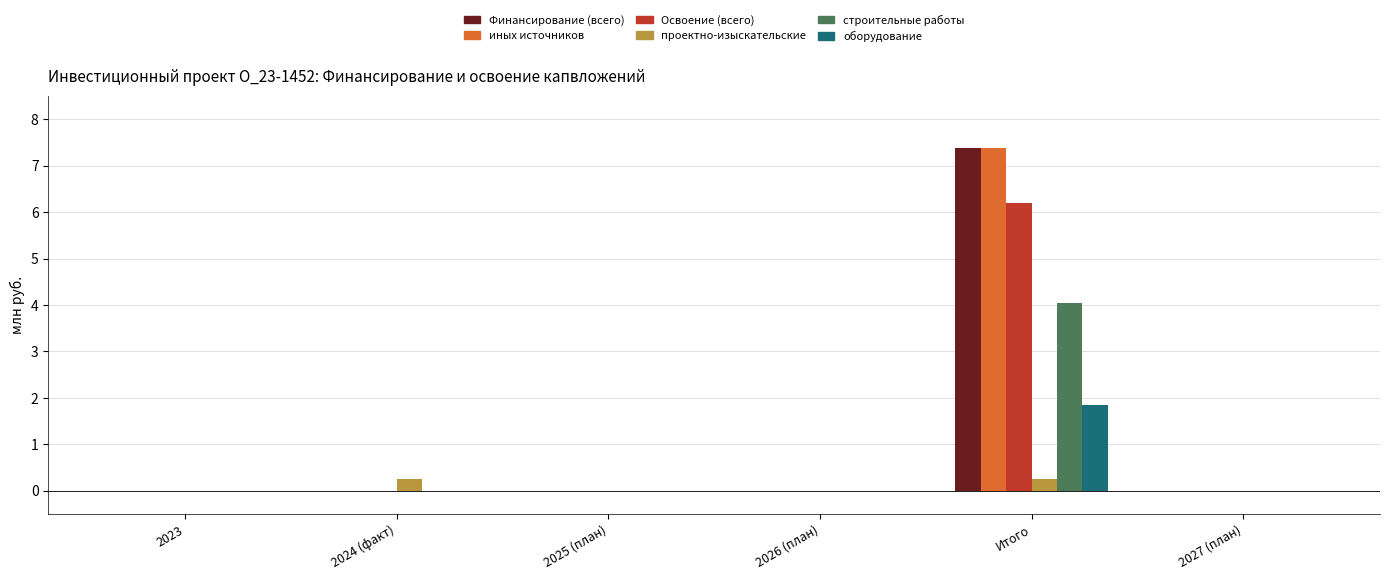

Are the bars horizontal?

No